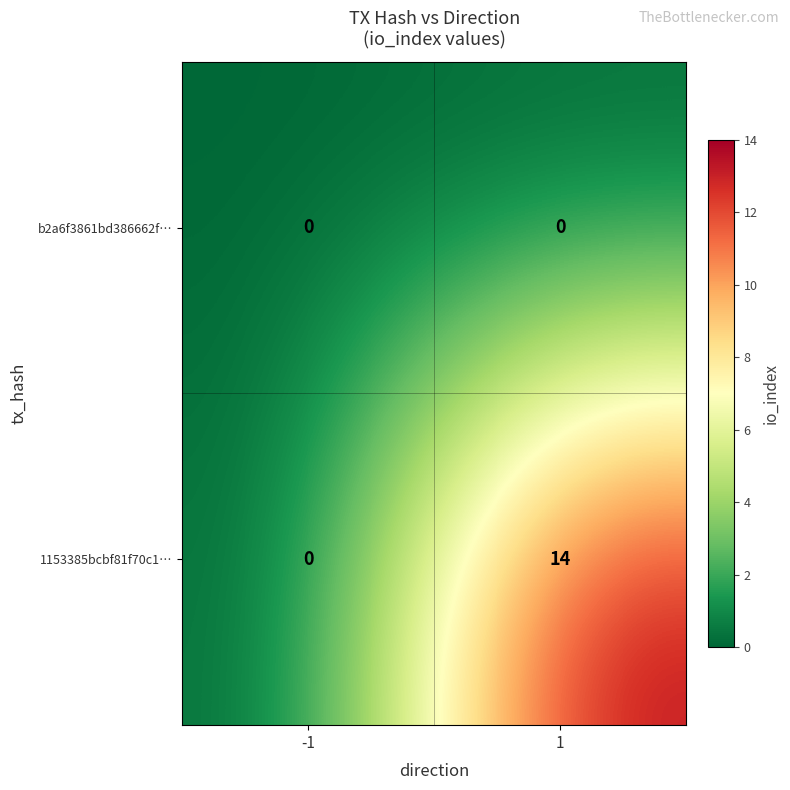

The 1153385bcbf81f70c1… series shows 0 at -1. True or false?

True